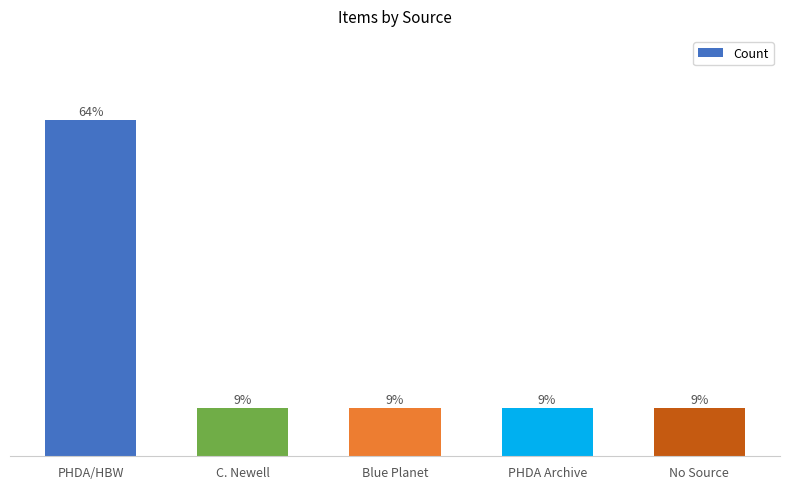

Which has a higher value, Blue Planet or C. Newell?

Blue Planet